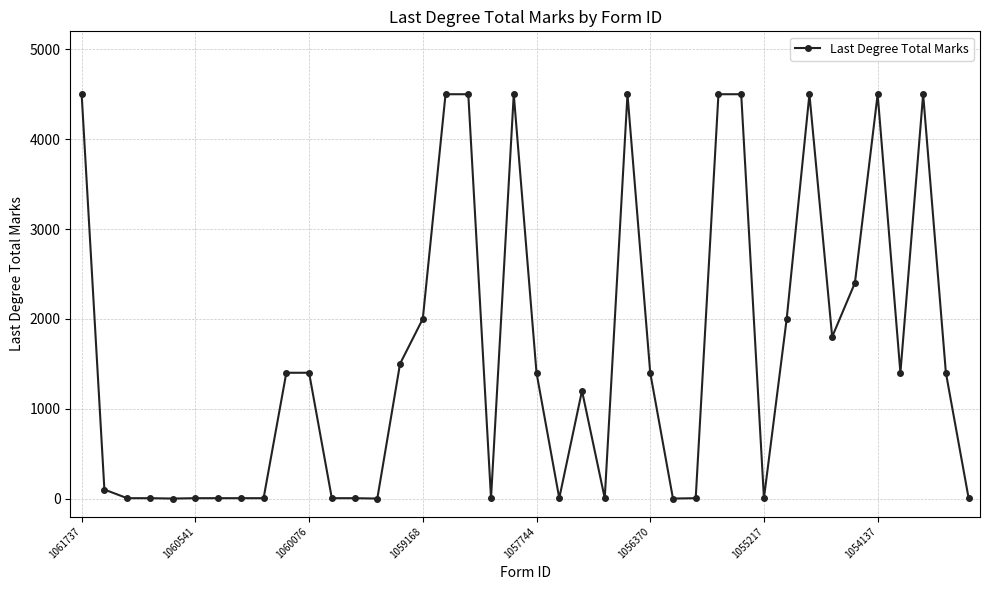

What is the difference between the maximum and second lowest values?

4500